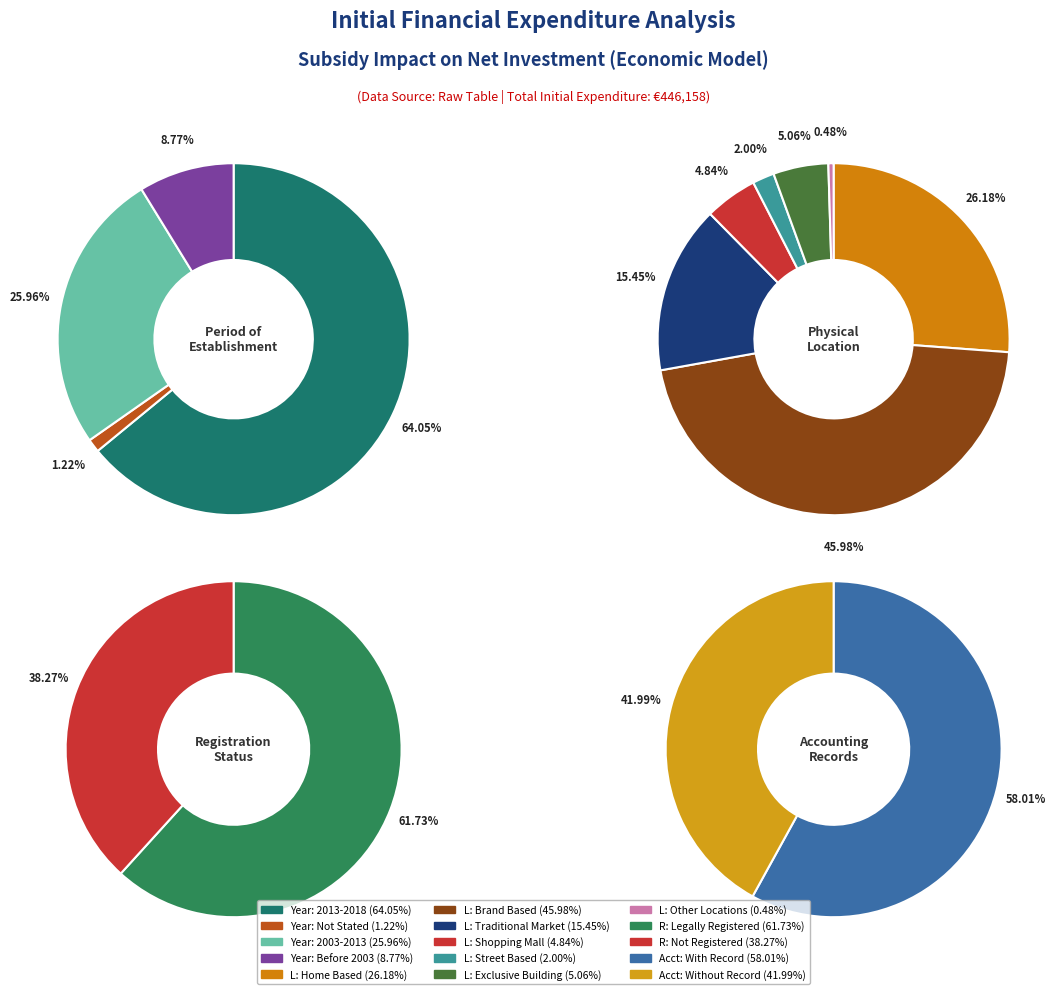

Is 8 the majority of the pie?

No